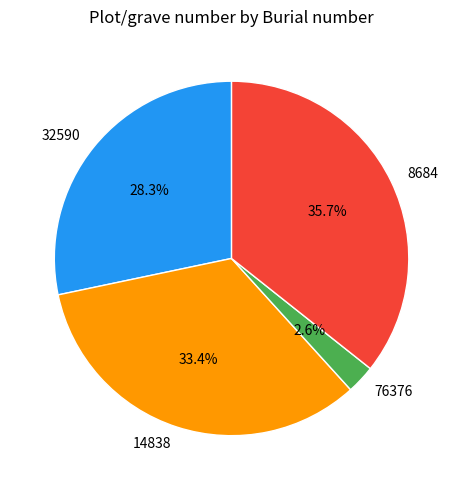

Which category has the smallest portion of the pie?

76376